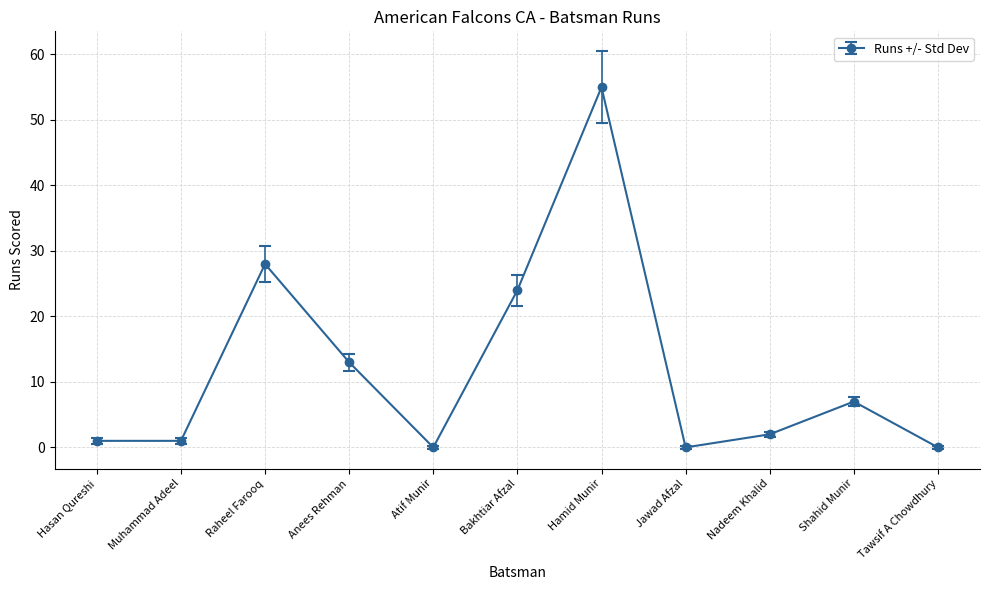

How many series are shown in this chart?

1